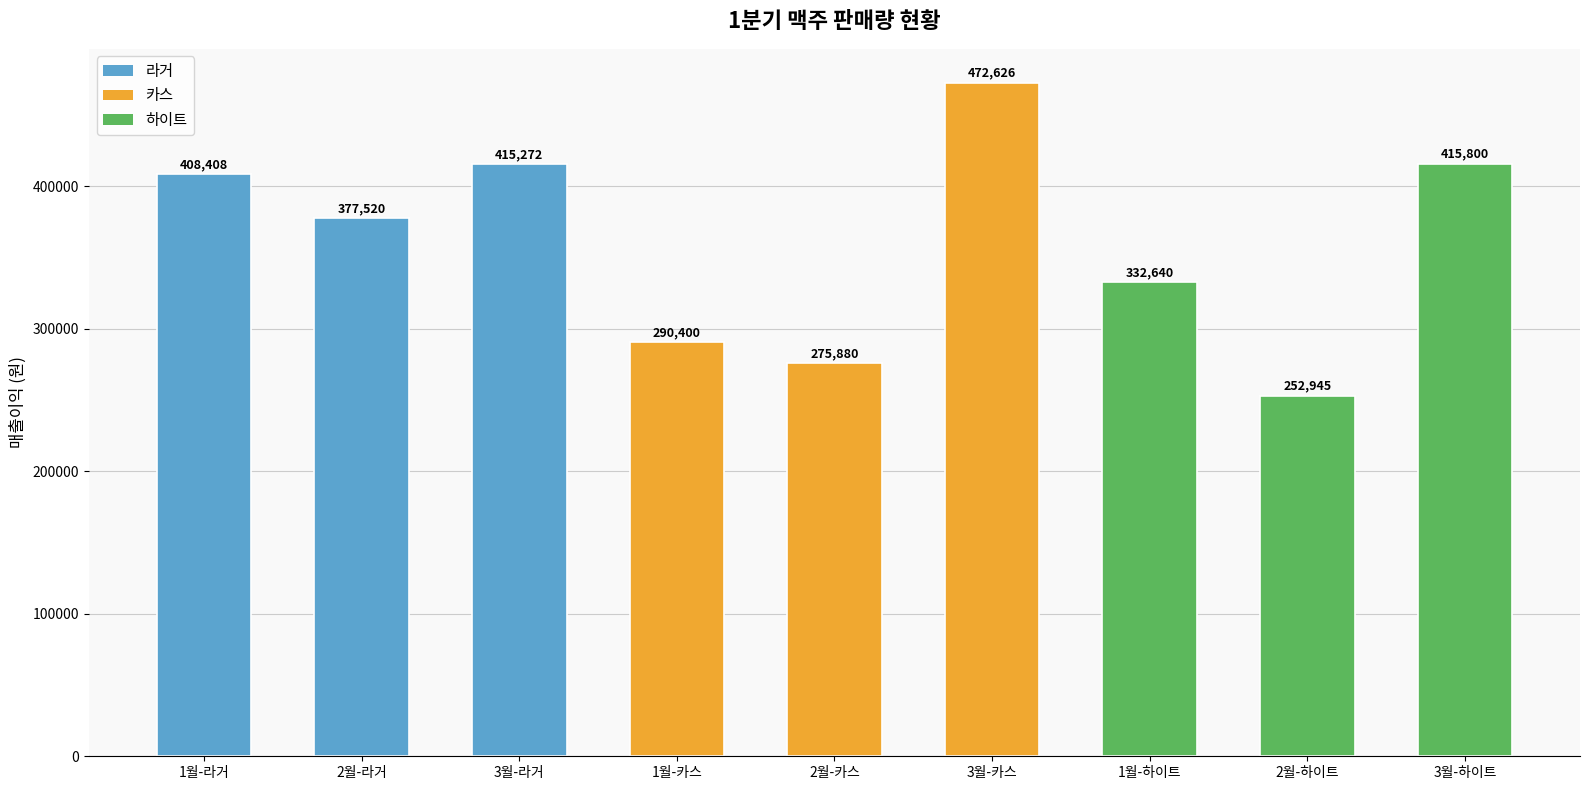

List the labels in order of value, smallest first.

2월-하이트, 2월-카스, 1월-카스, 1월-하이트, 2월-라거, 1월-라거, 3월-라거, 3월-하이트, 3월-카스